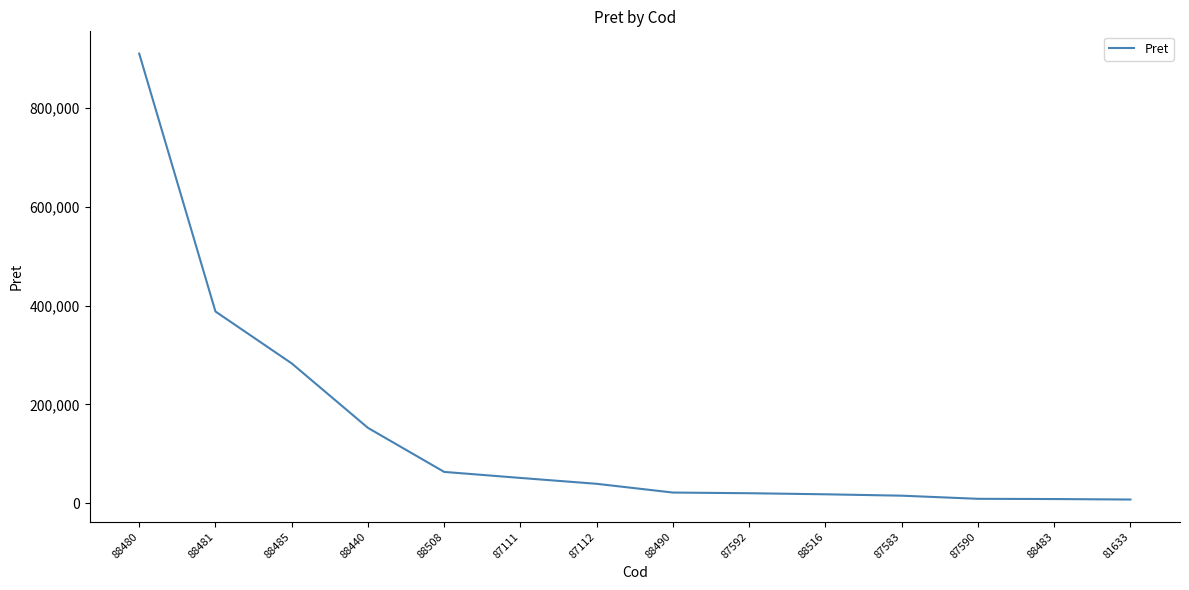

What is the ratio of the value at 88516 to the value at 88508?

0.3